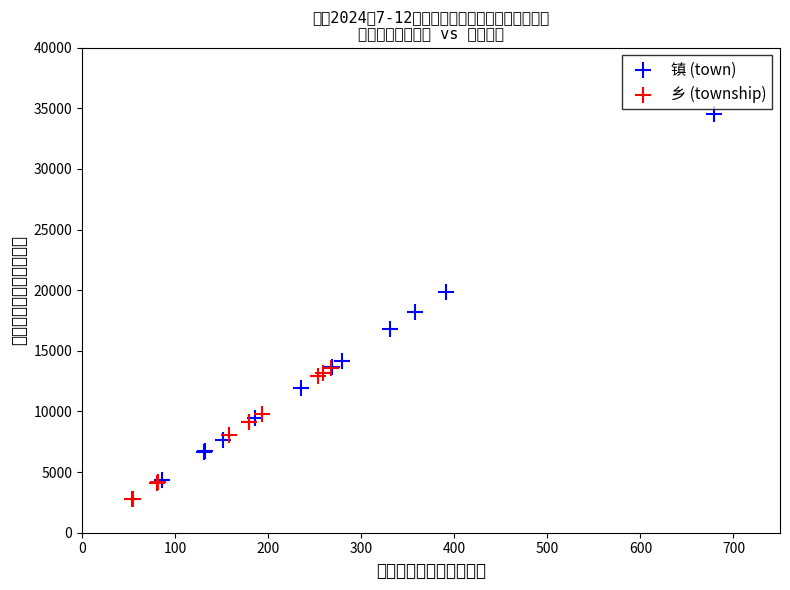

Which series has the widest spread of Y values?

镇 (town)